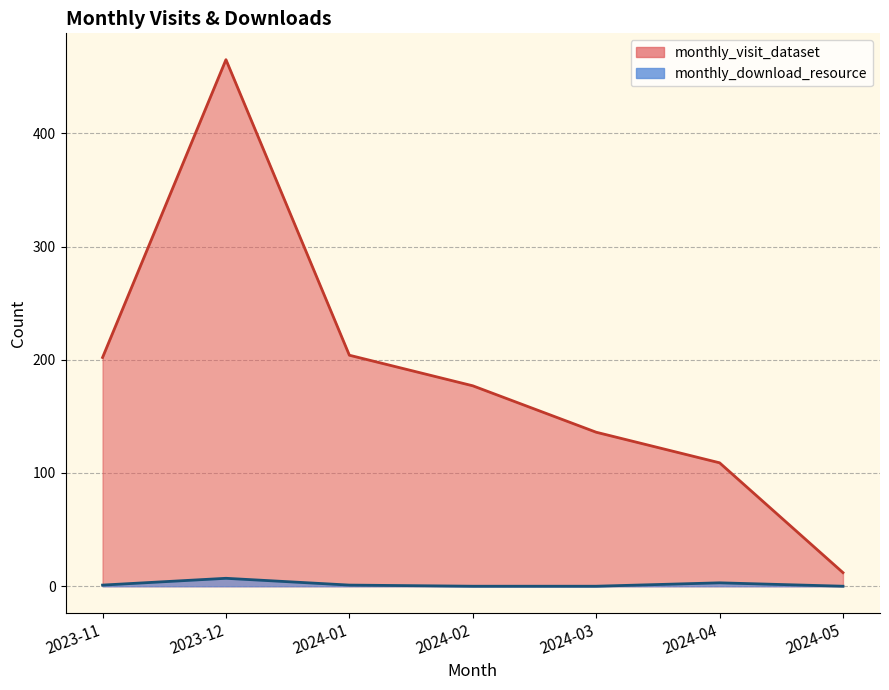

What are all the series names shown in the legend?

monthly_visit_dataset, monthly_download_resource